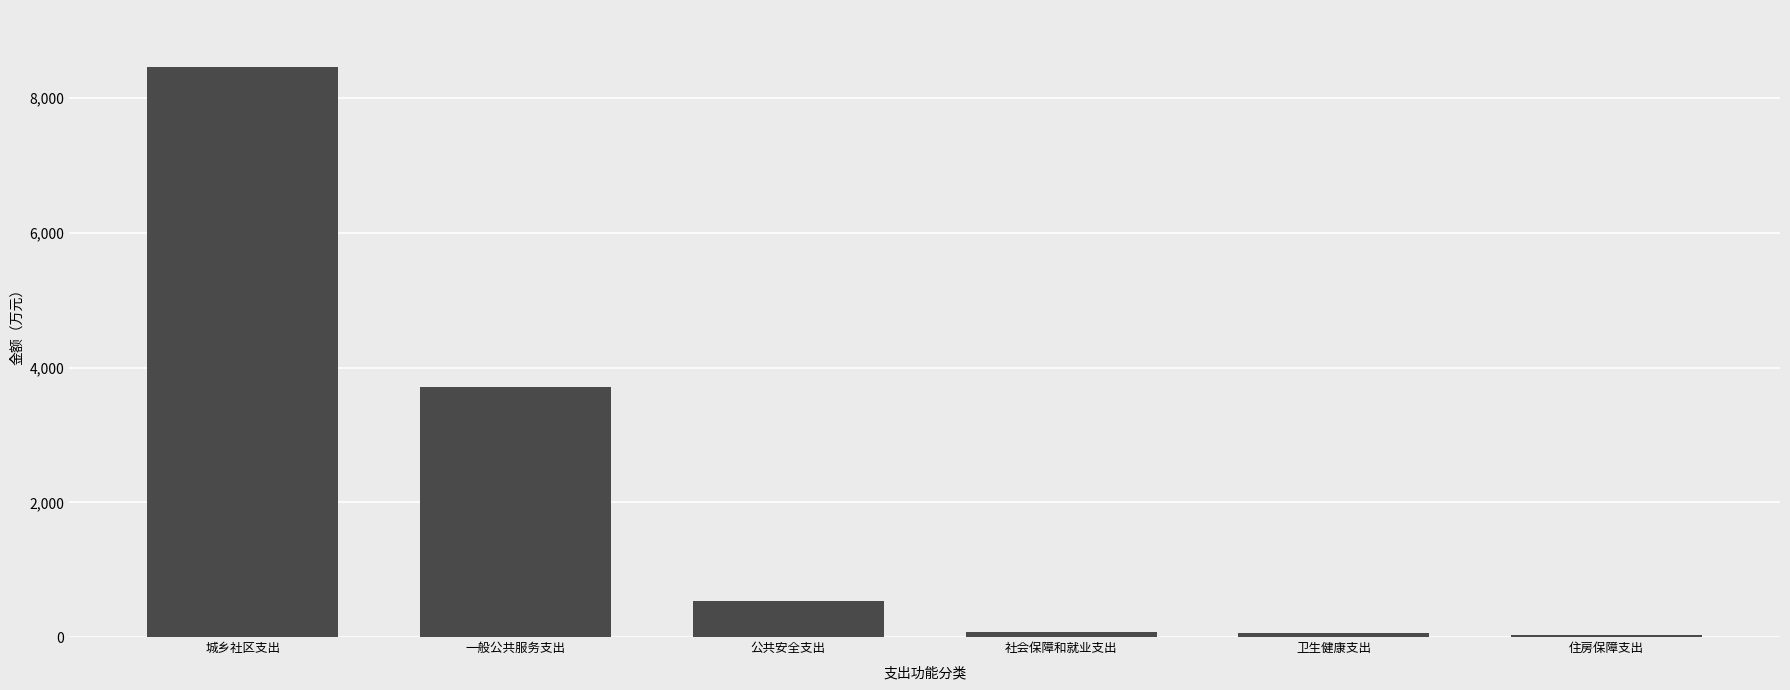

Does the chart contain stacked bars?

No